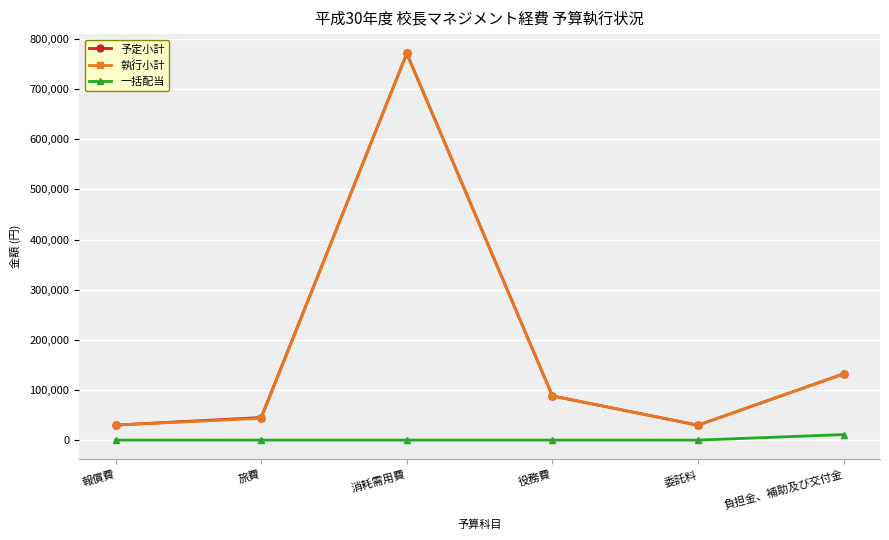

What is the sum of all 執行小計 values?

1094864